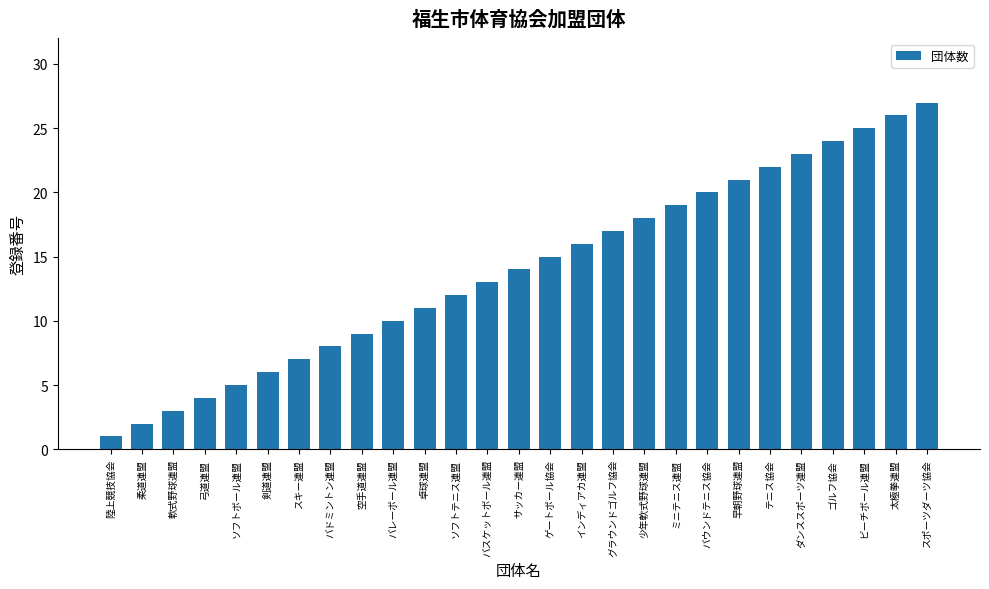

What is the difference between the values at 剣道連盟 and 柔道連盟?

4